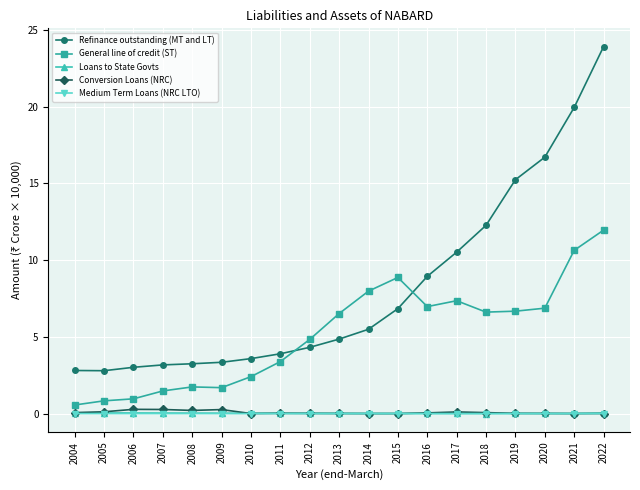

What is the average value of the General line of credit (ST) series?

5.2